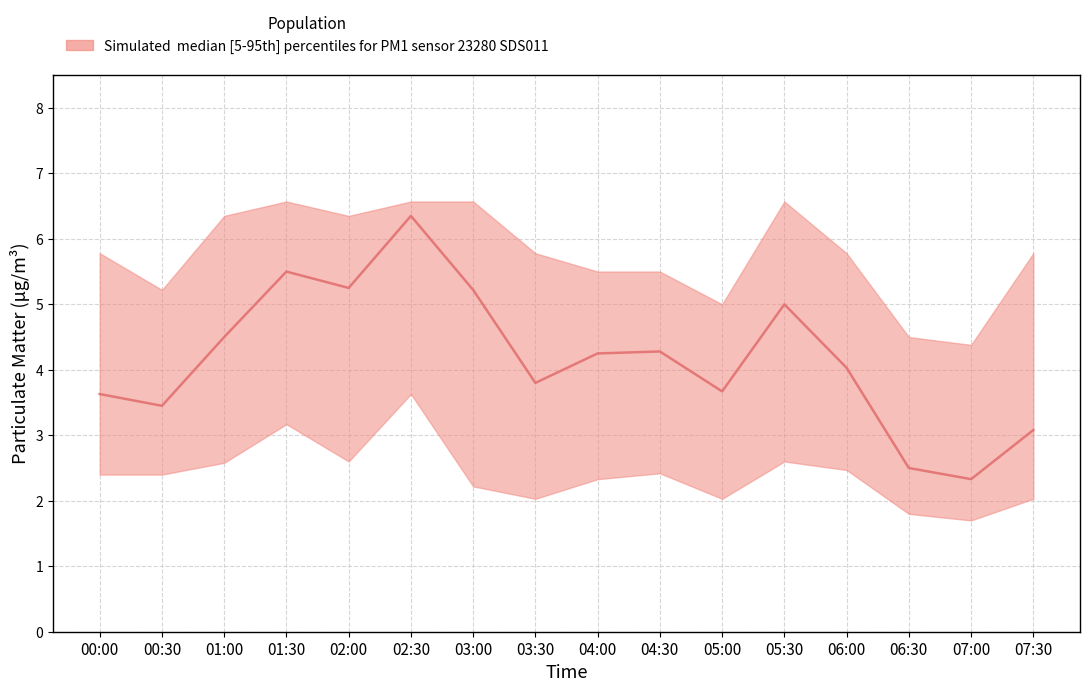

True or false: P2_upper and P2_lower intersect in this chart.

False